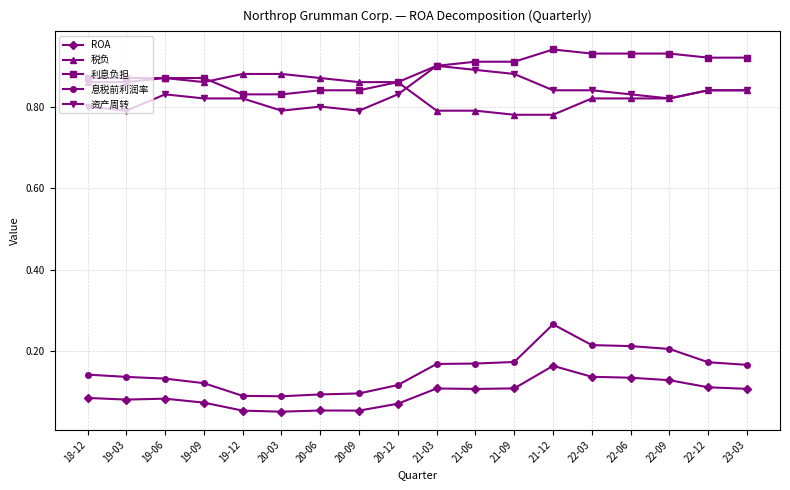

What is the total value across all series at 21-12?

3.0